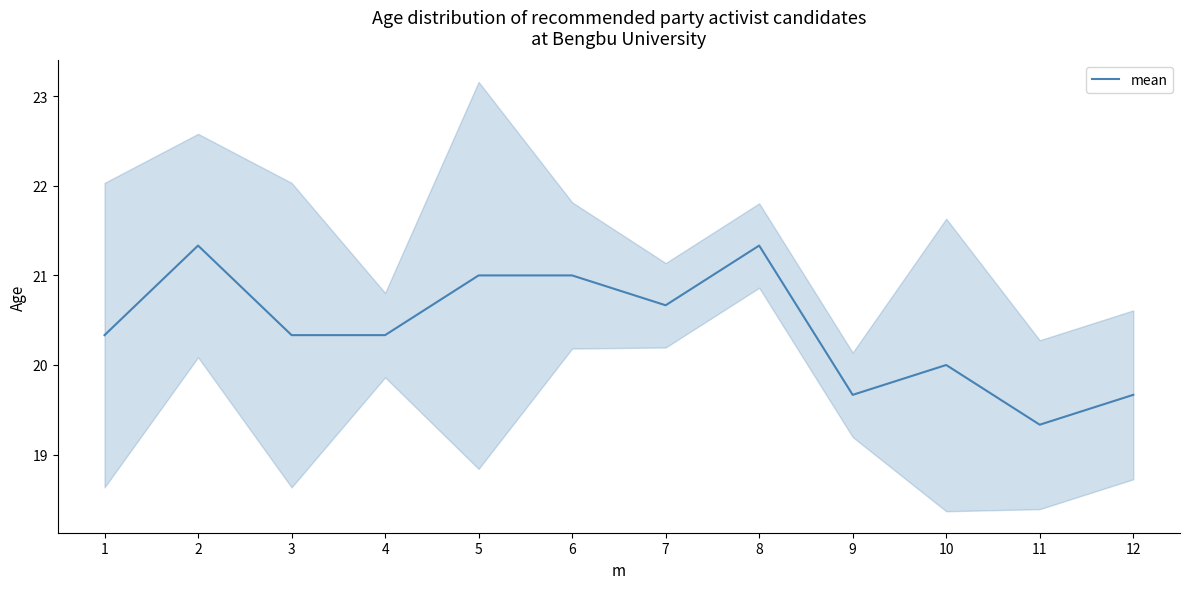

Read the value at 4.

20.3